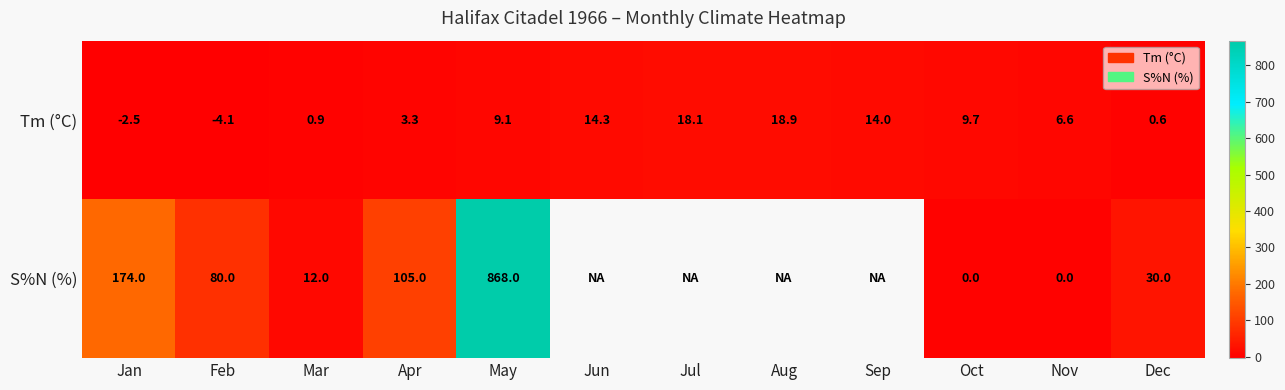

Is the value of Tm (°C) at Jun greater than the value of S%N (%) at Dec?

No